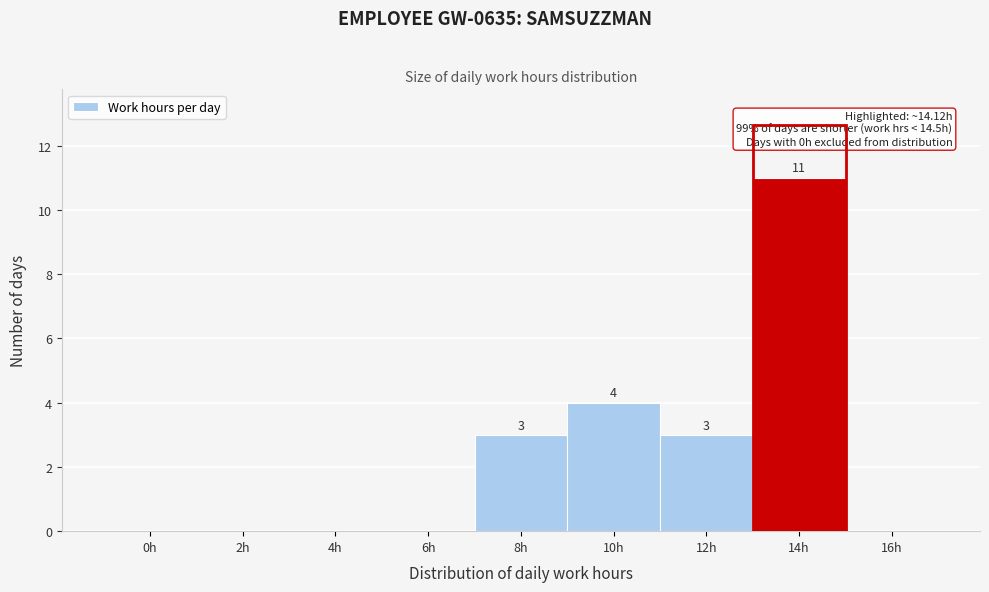

Reading left to right, what are all the values shown in this chart?

0h=0	2h=0	4h=0	6h=0	8h=3	10h=4	12h=3	14h=11	16h=0